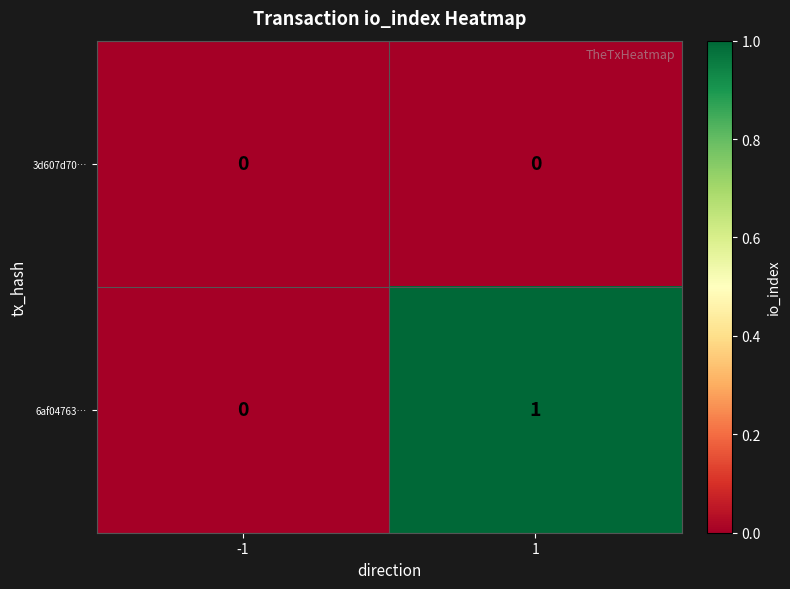

Count the number of categories in the chart.

2